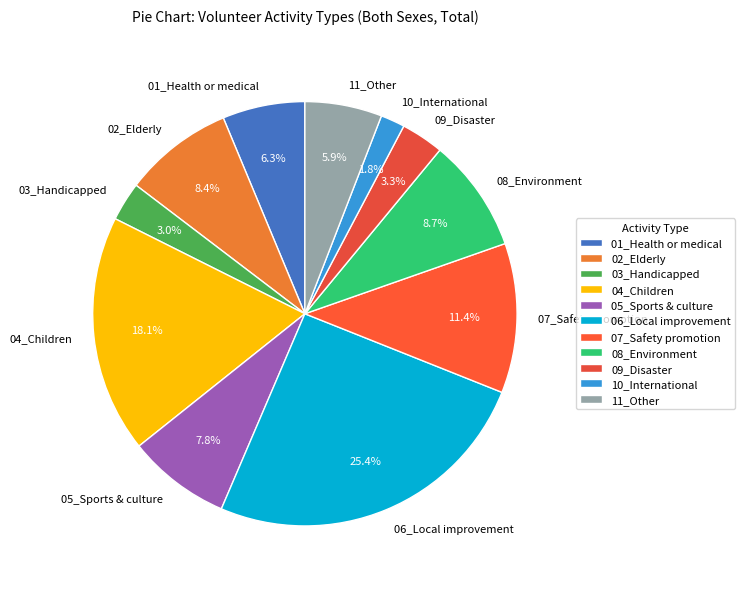

Which slice is the smallest?

10_International